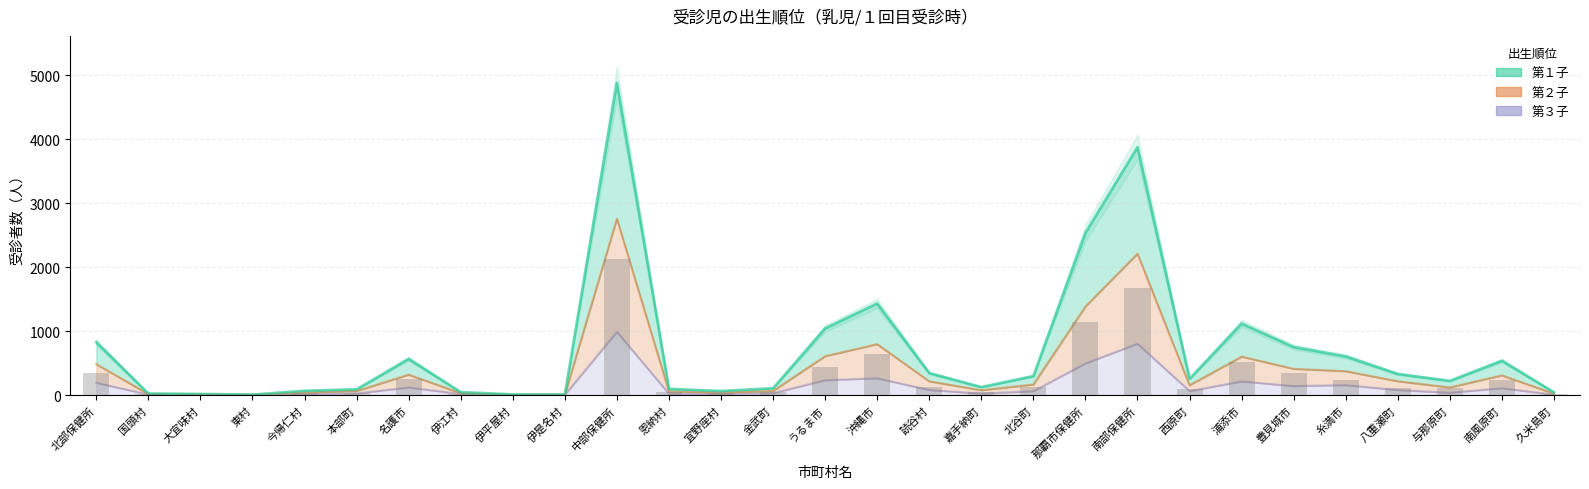

What is the label of the 18th bar from the left?

嘉手納町